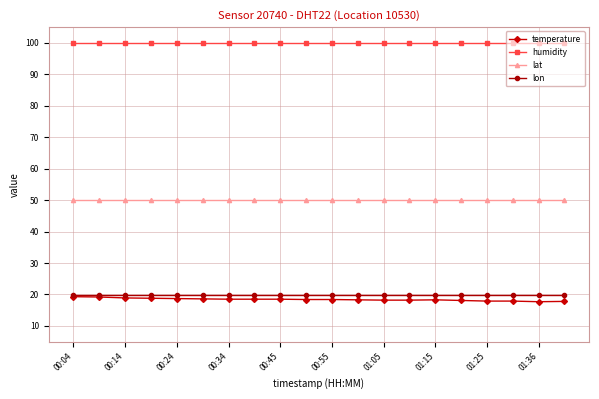

What is the value of the lon point at the 11th from the left?

19.8